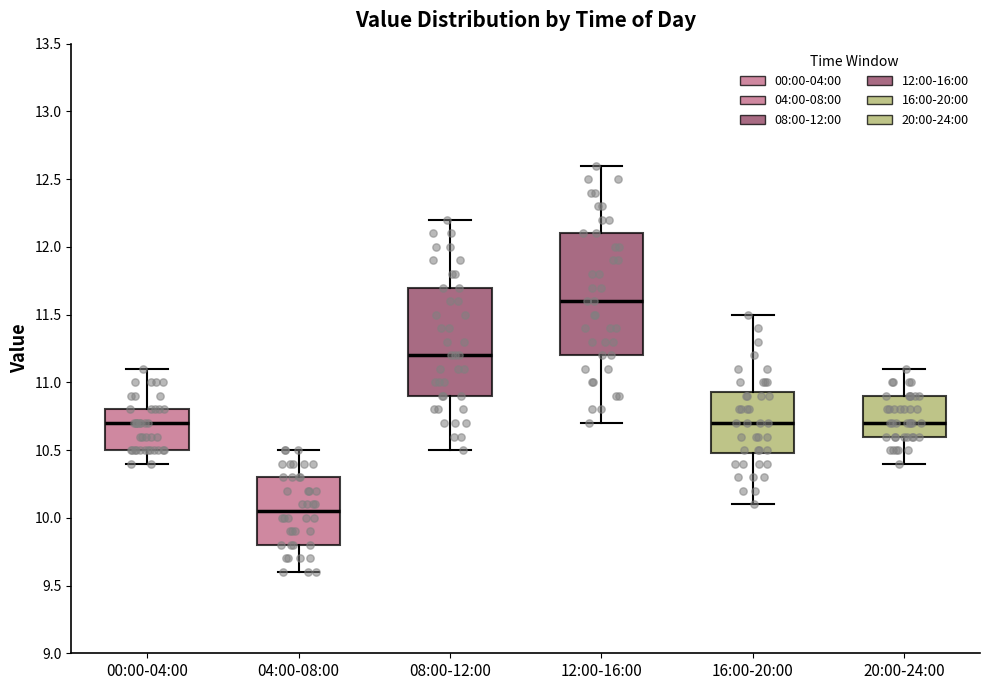

Which box has the lowest median line?

04:00-08:00